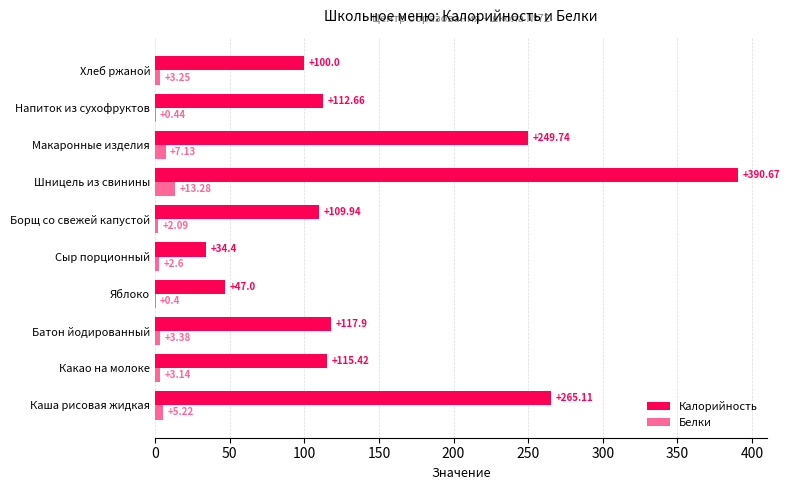

Which category has the highest value in the Калорийность series?

Шницель из свинины